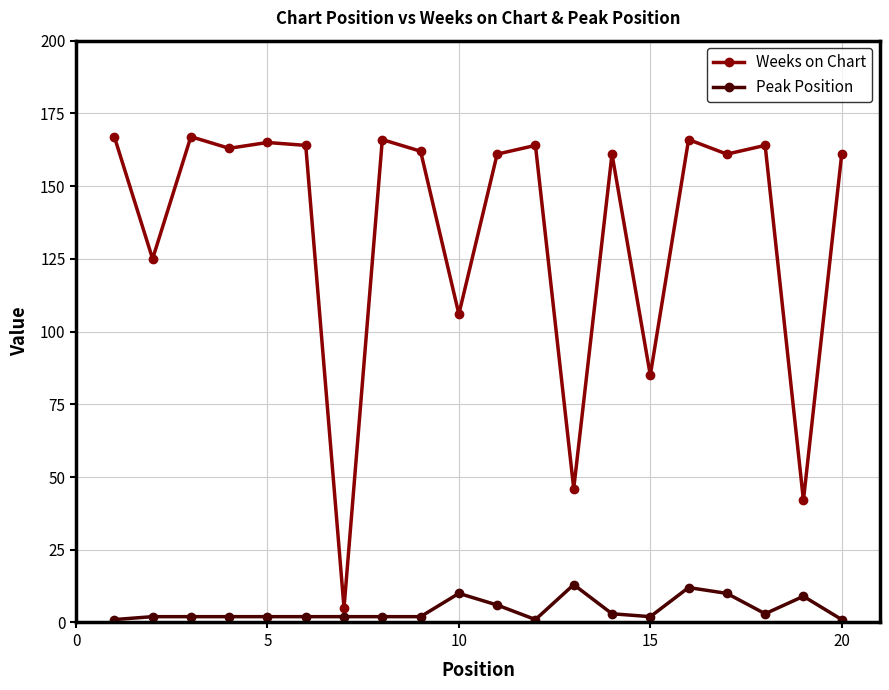

What is the maximum value for Peak Position?

13